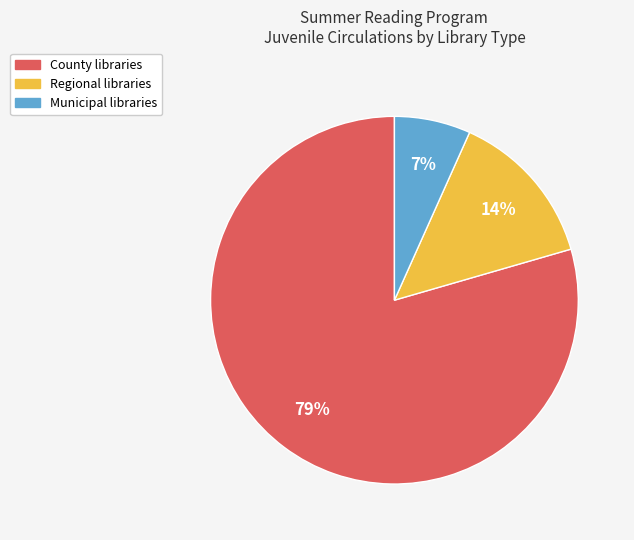

Is there any slice that represents more than half of the pie?

Yes